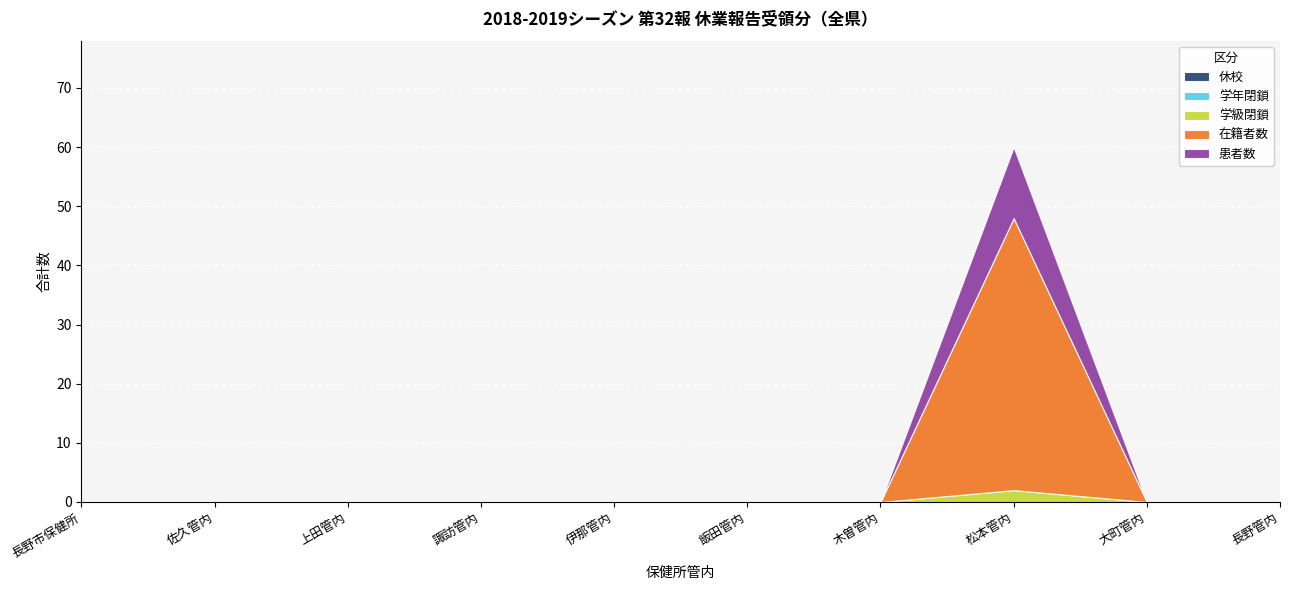

Reading right to left, extract all data points from this chart.

休校: 長野管内=0	大町管内=0	松本管内=0	木曽管内=0	飯田管内=0	伊那管内=0	諏訪管内=0	上田管内=0	佐久管内=0	長野市保健所=0
学年閉鎖: 長野管内=0	大町管内=0	松本管内=0	木曽管内=0	飯田管内=0	伊那管内=0	諏訪管内=0	上田管内=0	佐久管内=0	長野市保健所=0
学級閉鎖: 長野管内=0	大町管内=0	松本管内=2	木曽管内=0	飯田管内=0	伊那管内=0	諏訪管内=0	上田管内=0	佐久管内=0	長野市保健所=0
在籍者数: 長野管内=0	大町管内=0	松本管内=46	木曽管内=0	飯田管内=0	伊那管内=0	諏訪管内=0	上田管内=0	佐久管内=0	長野市保健所=0
患者数: 長野管内=0	大町管内=0	松本管内=12	木曽管内=0	飯田管内=0	伊那管内=0	諏訪管内=0	上田管内=0	佐久管内=0	長野市保健所=0